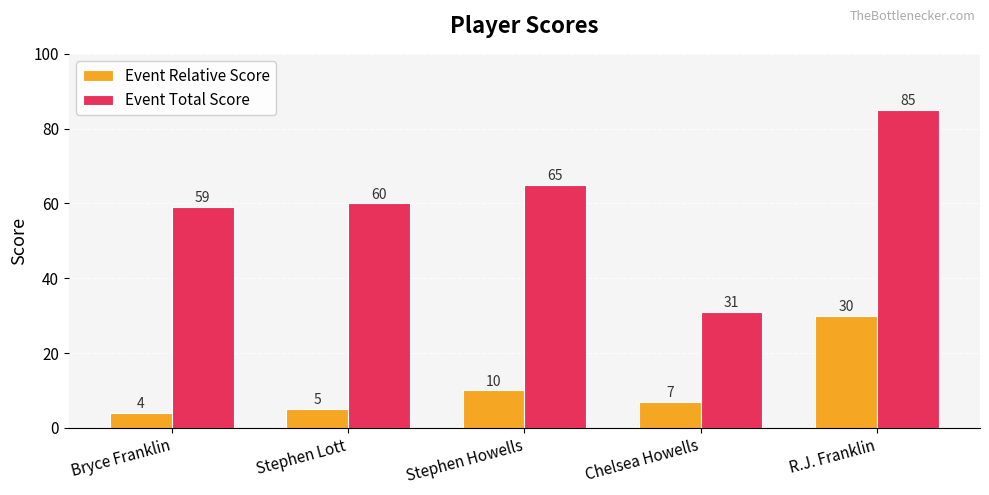

At which category is the sum across all series the highest?

R.J. Franklin